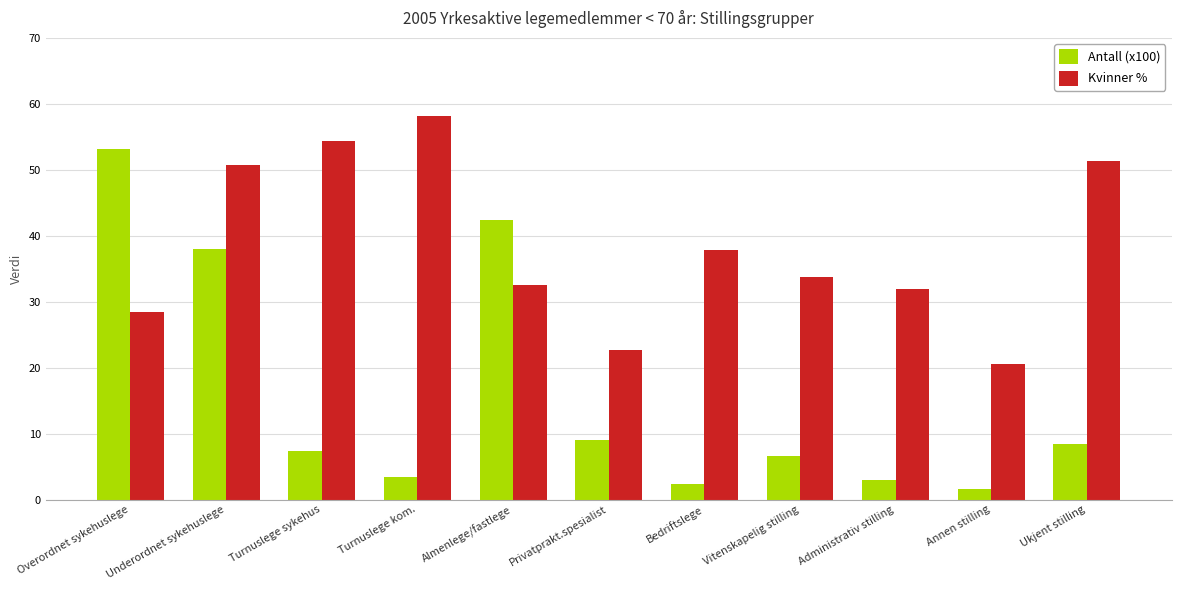

What is the difference between the highest and lowest values at Turnuslege kom.?

54.8